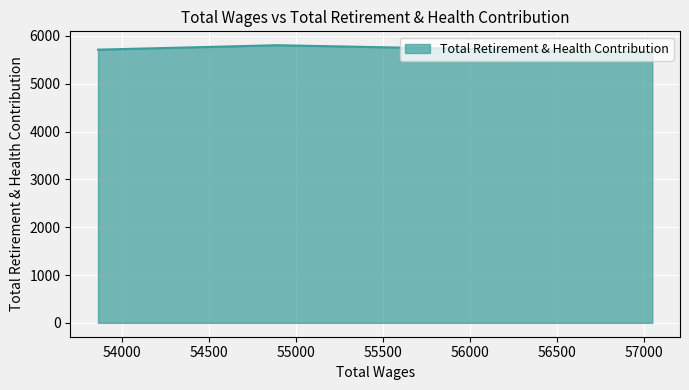

Approximately how many times larger is the value at 53865.0 compared to 54893.0?

1.0